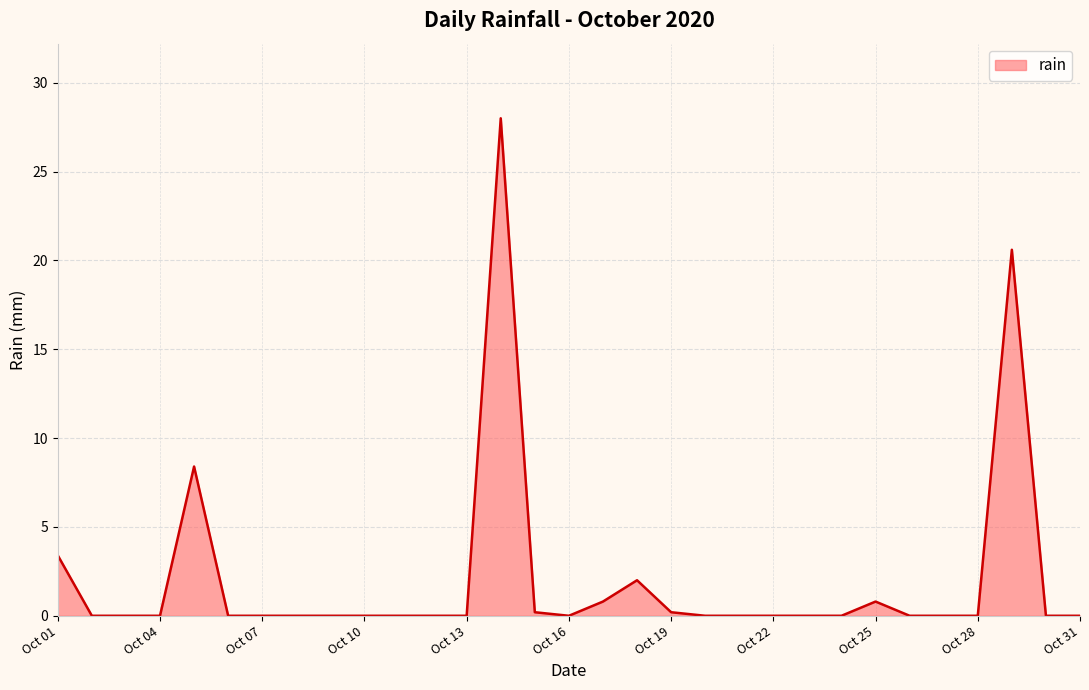

What is the greatest value displayed?

28.0